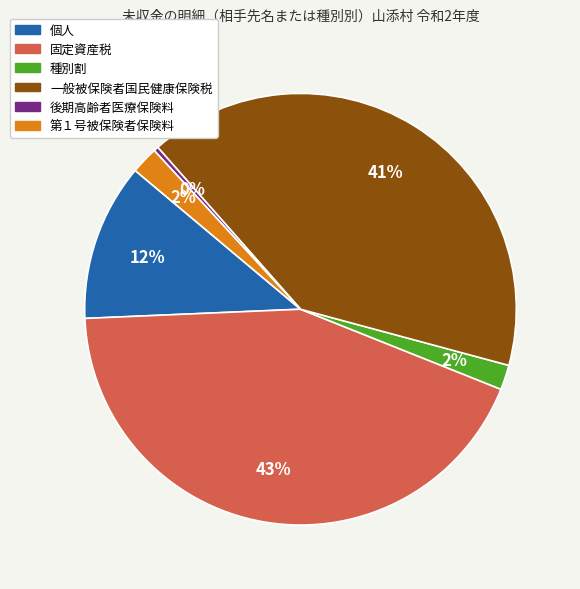

To the nearest percent, what is the combined percentage of 一般被保険者国民健康保険税 and 第１号被保険者保険料?

43%